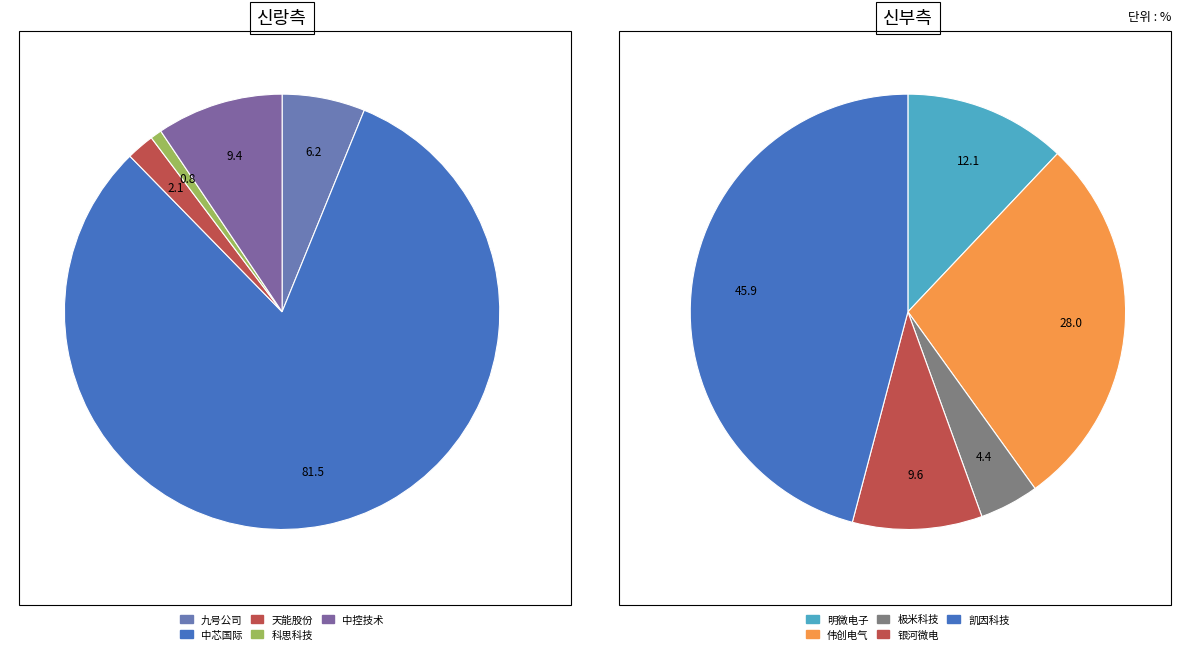

Which slice is the smallest?

极米科技